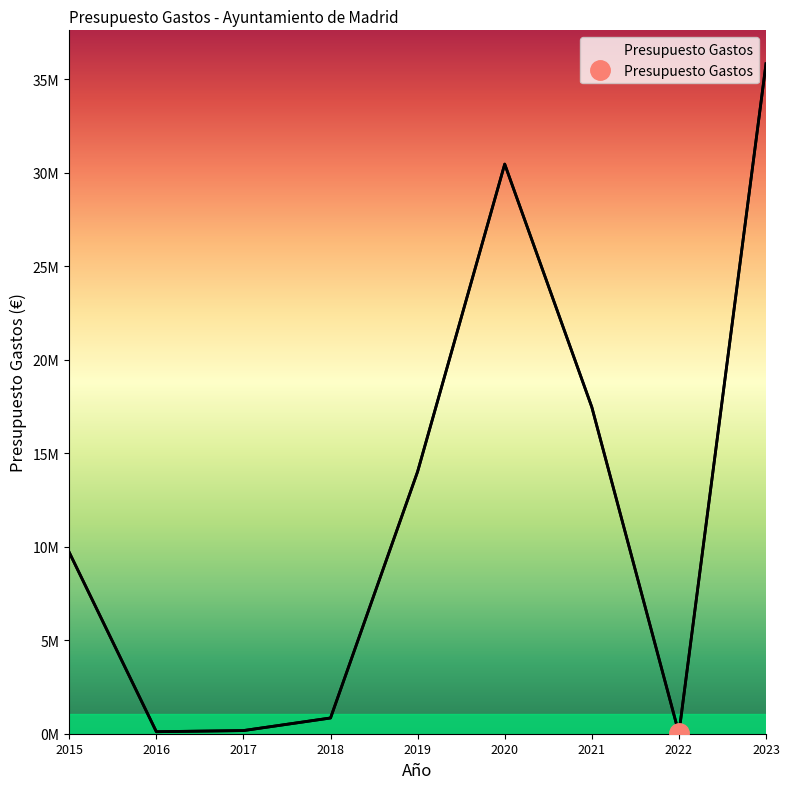

True or false: the data has more than 0 interior local peaks.

True